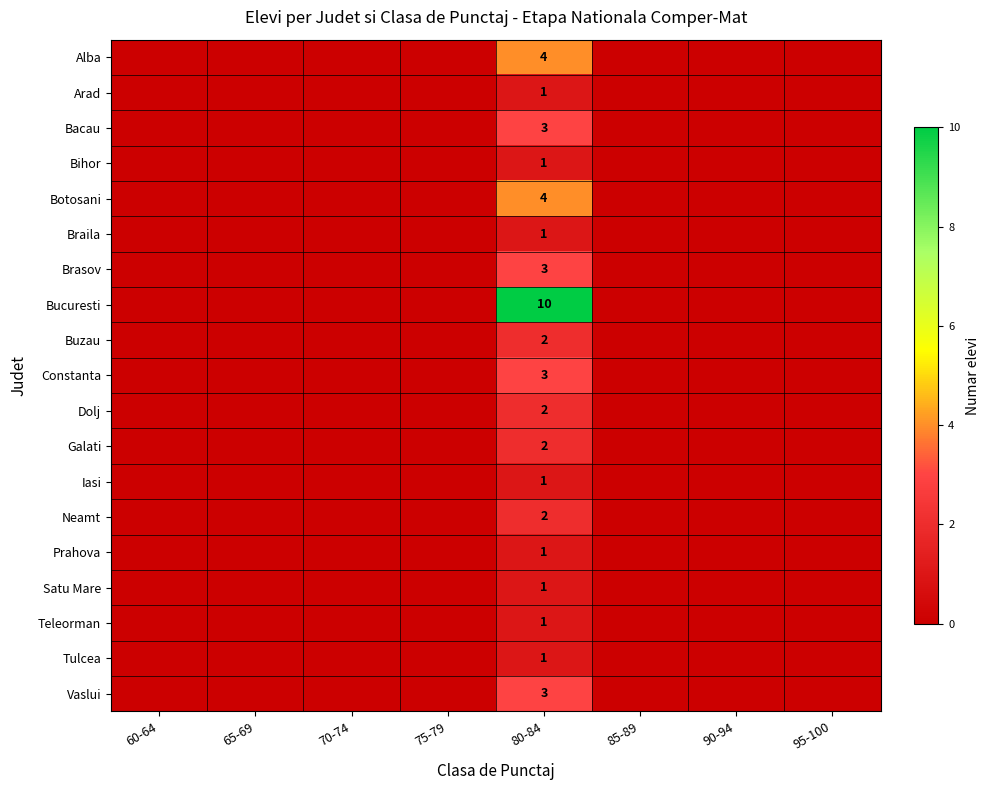

True or false: Dolj has a value of 1 at 80-84.

False